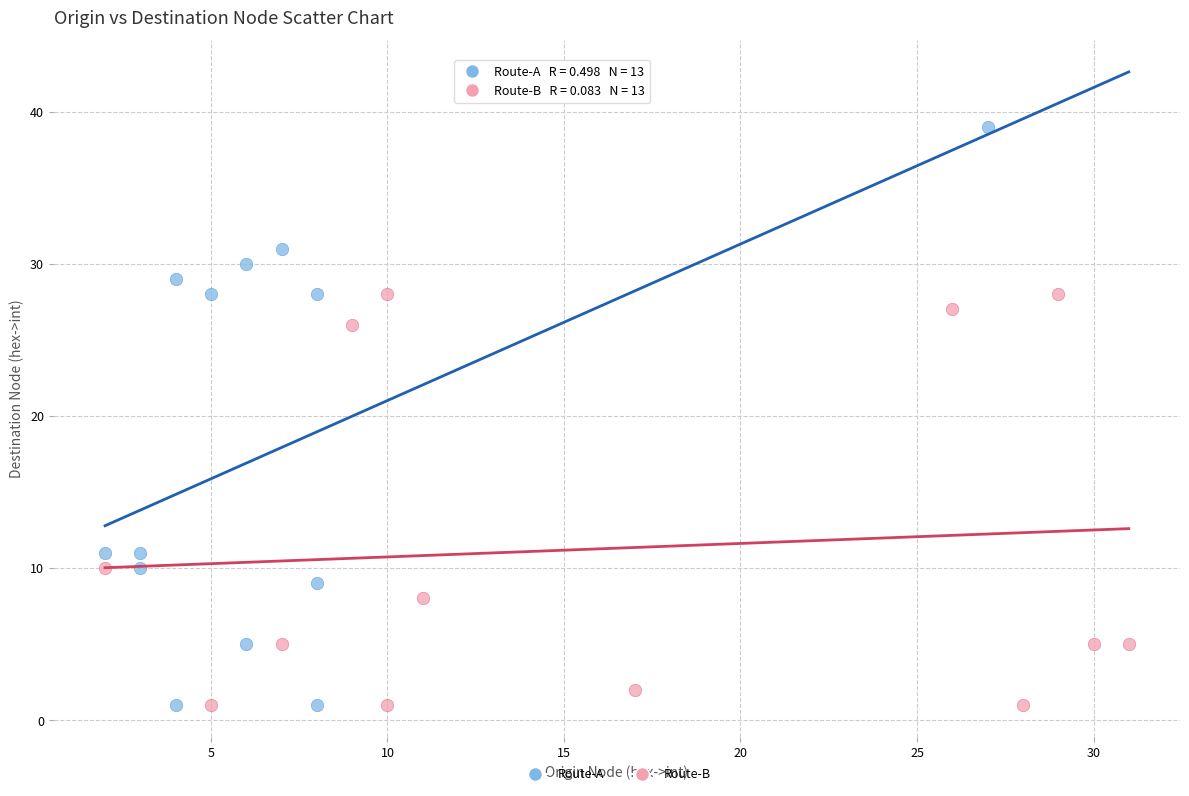

Which series has the widest spread of Y values?

Route-A